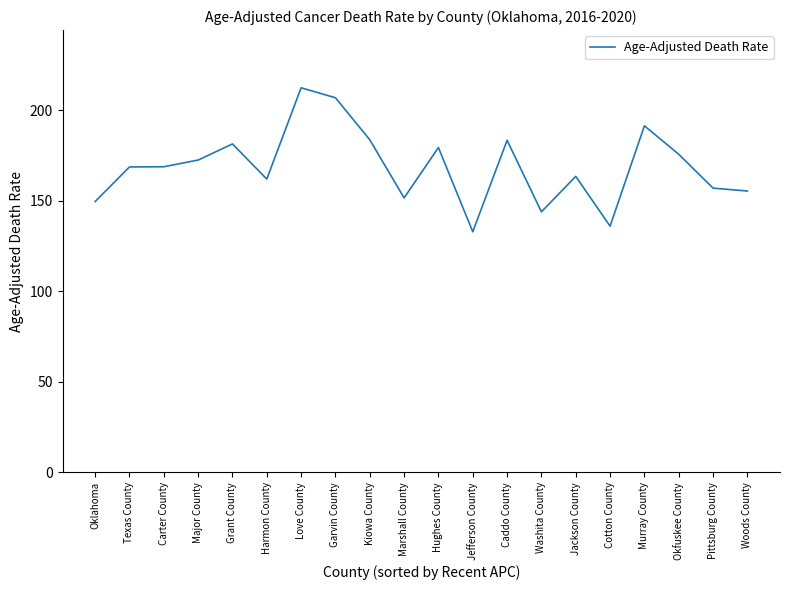

What is the difference between the maximum and minimum values?

79.5